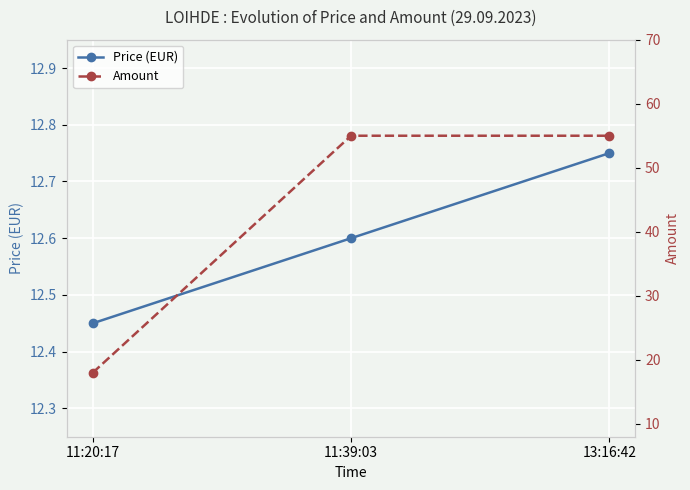

What is the maximum value for Price (EUR)?

12.8